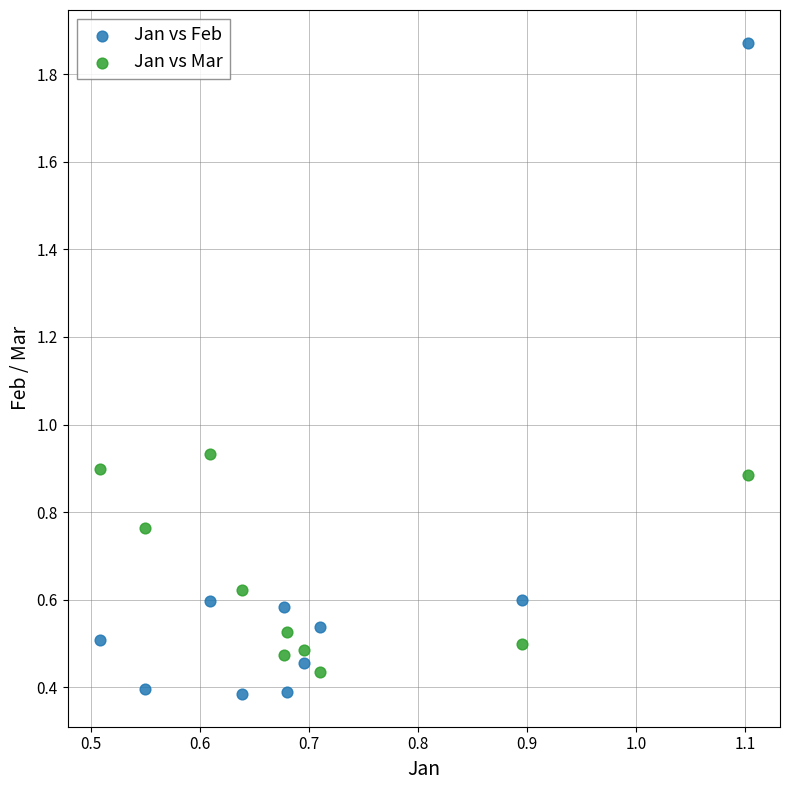

Which series contains the highest Y value?

Jan vs Feb